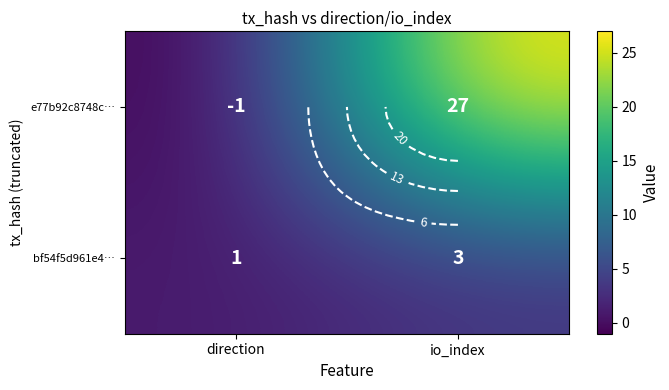

At how many categories does at least one series exceed 26?

1